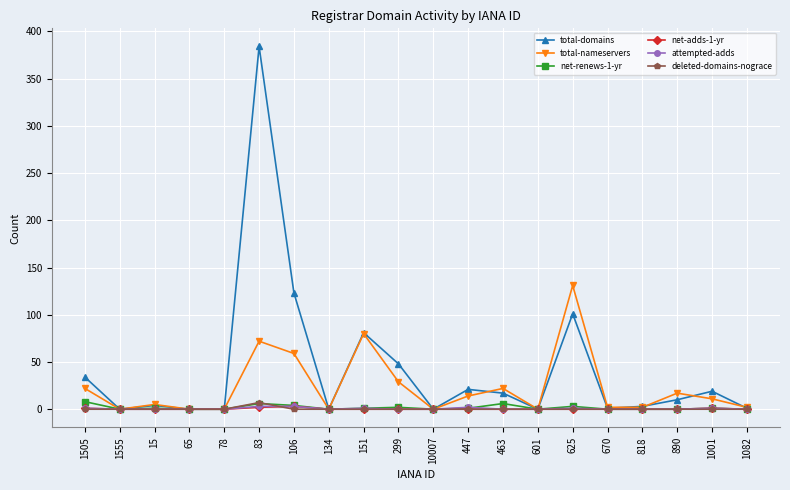

Which series changed the most between 15 and 83?

total-domains